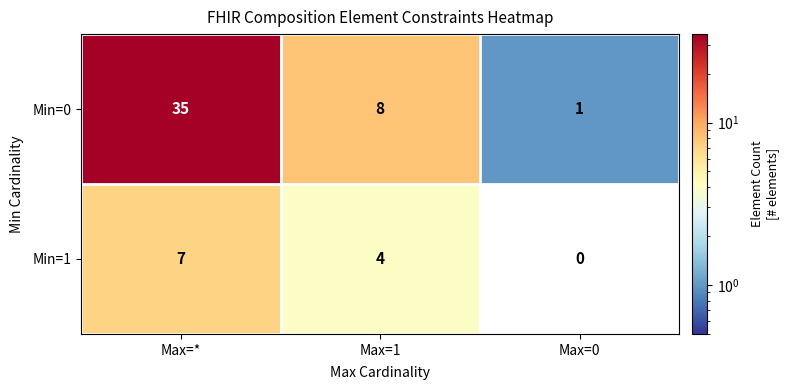

Count the Min=0 values in the range 1 to 35.

3